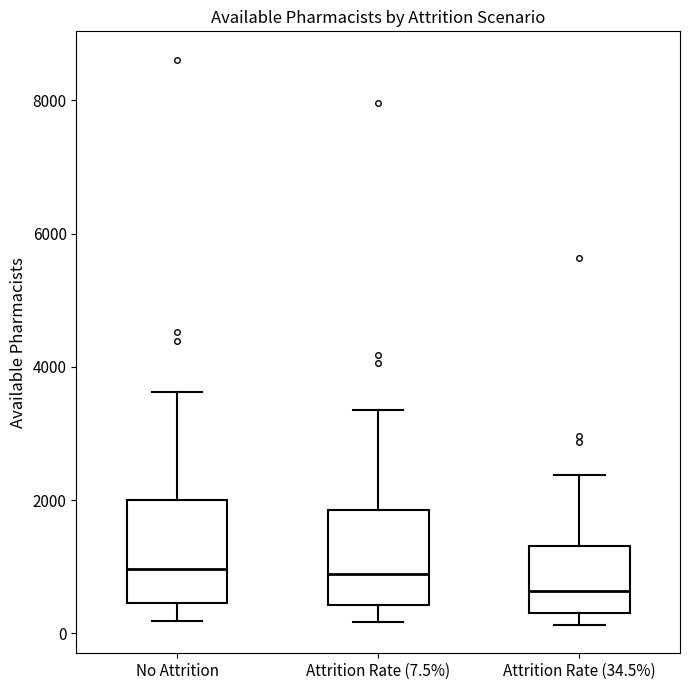

Where is the upper edge of the box for Attrition Rate (34.5%) on the y-axis? The values are not printed on the chart, so give them approximately, as read against the axis.

1400